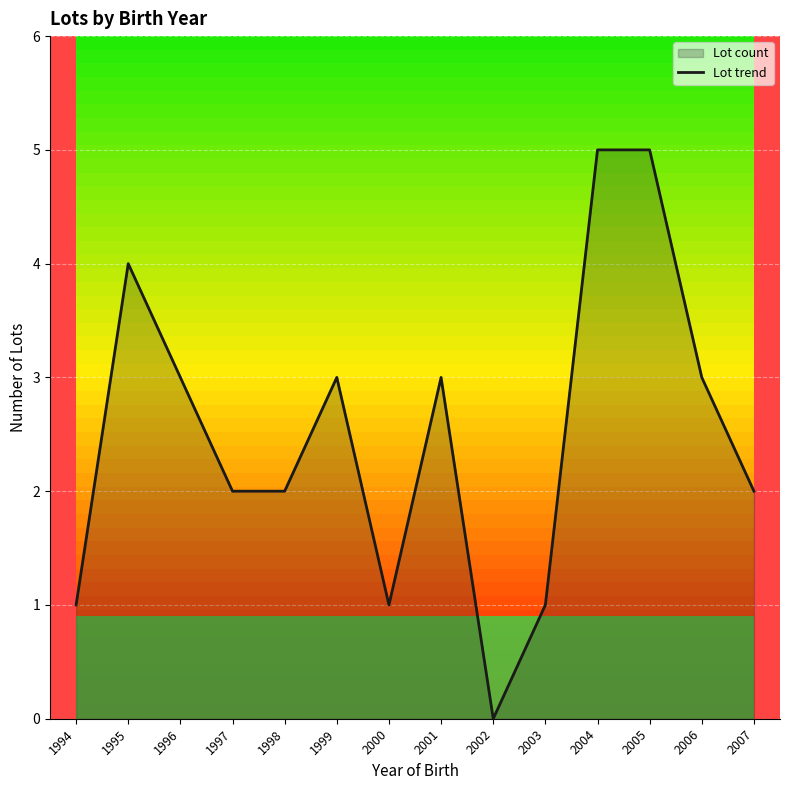

How many data points are above 3?

3